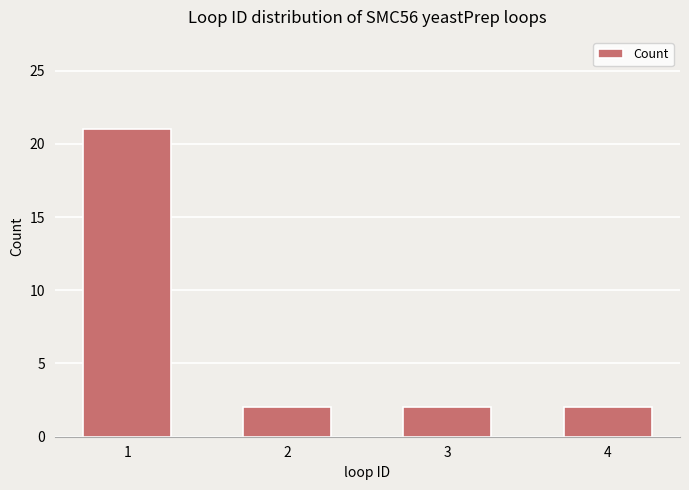

What is the value of the 4th bar from the left?

2